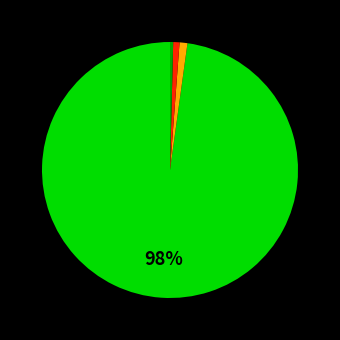

Is there a majority slice in this chart?

Yes